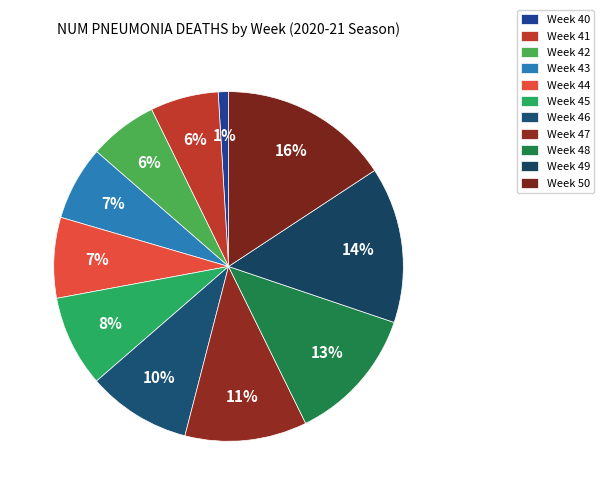

To the nearest percent, what is the average slice percentage?

9%